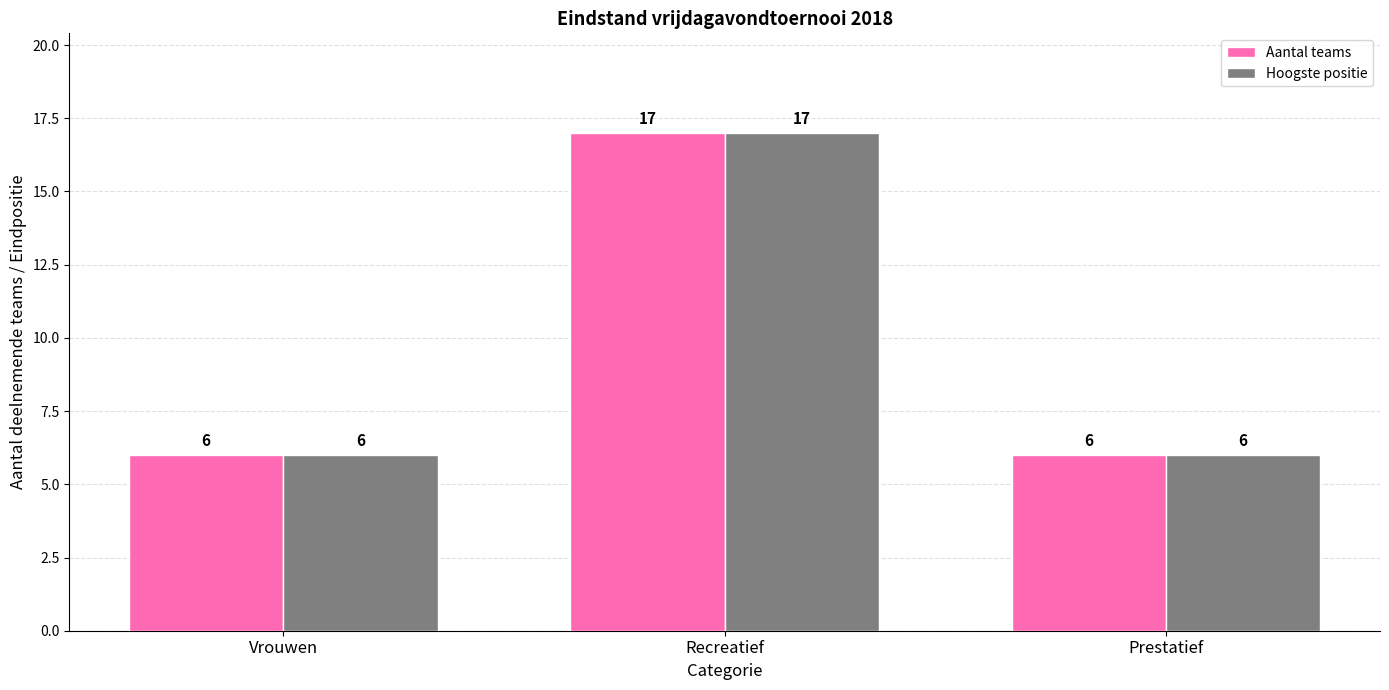

Read the Aantal teams value at Recreatief.

17